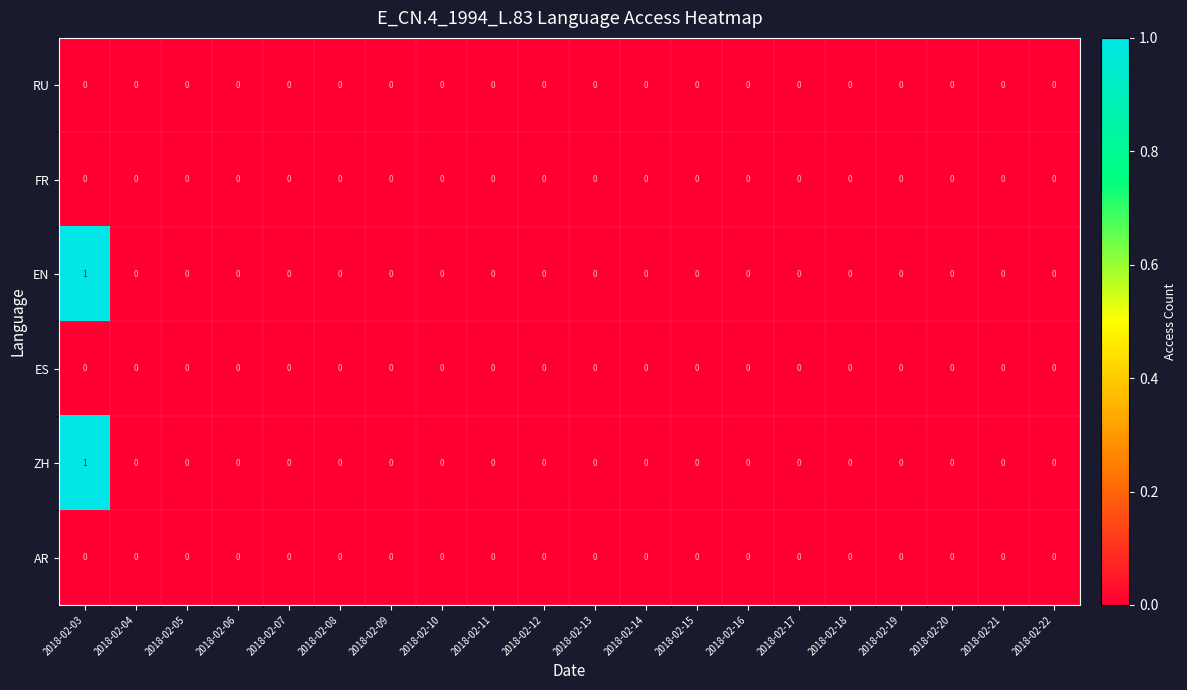

The value of ZH at 2018-02-10 is 0. True or false?

True